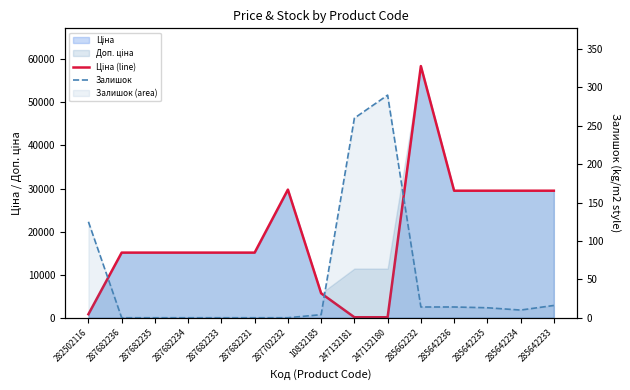

How many categories are shown in the chart?

15